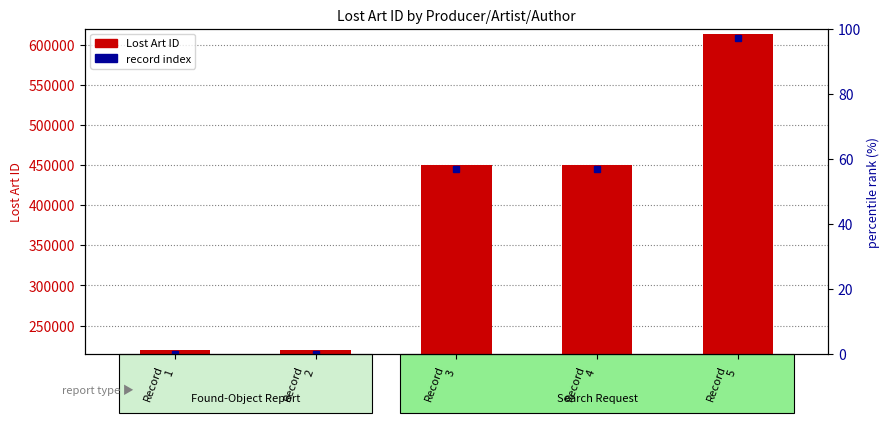

How many values are below 450032?

2